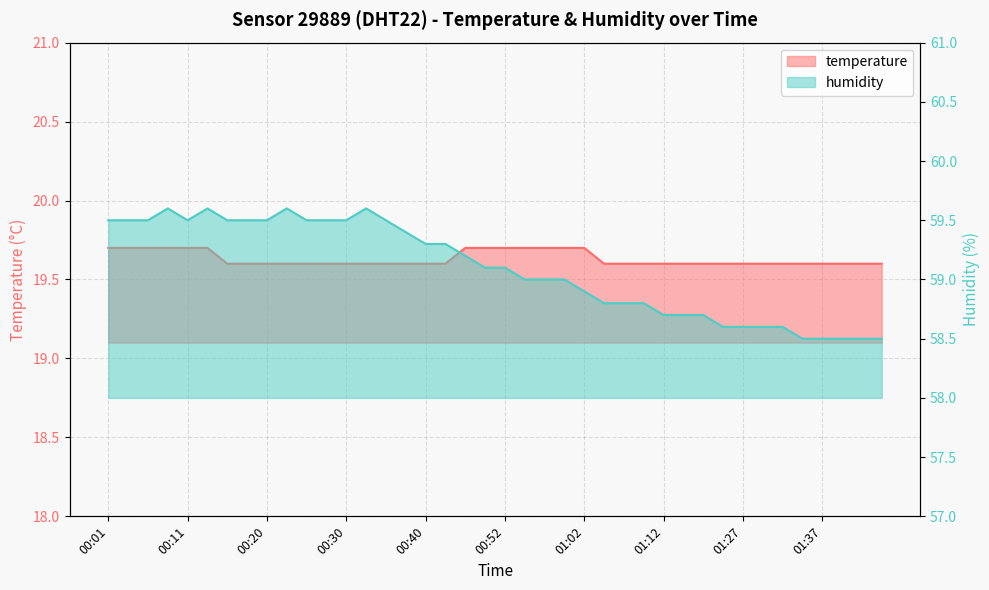

What is the label of the 39th point from the right?

00:03